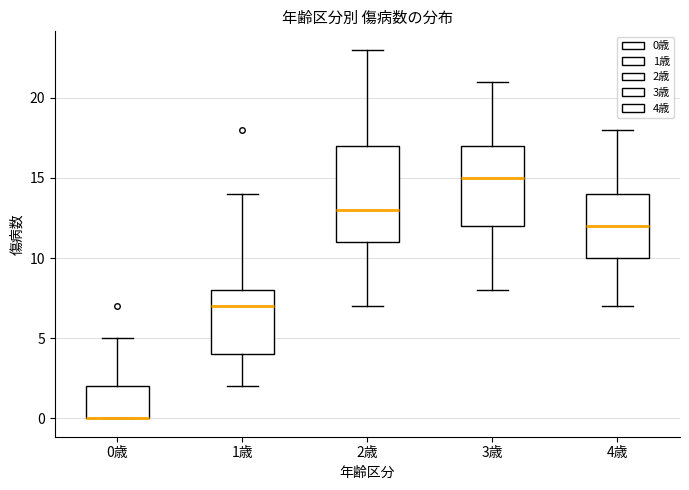

Reading left to right, transcribe this box plot: for each box, give where its median line is, the range the box spans, and where its two whiskers end, as read against the y-axis. The values are not printed on the chart, so give them approximately, as read against the axis.

0歳: median 0 (drawn on the box's lower edge), box 0 to 2, whiskers 0 to 5
1歳: median 7, box 4 to 8, whiskers 2 to 14
2歳: median 13, box 11 to 17, whiskers 7 to 23
3歳: median 15, box 12 to 17, whiskers 8 to 21
4歳: median 12, box 10 to 14, whiskers 7 to 18